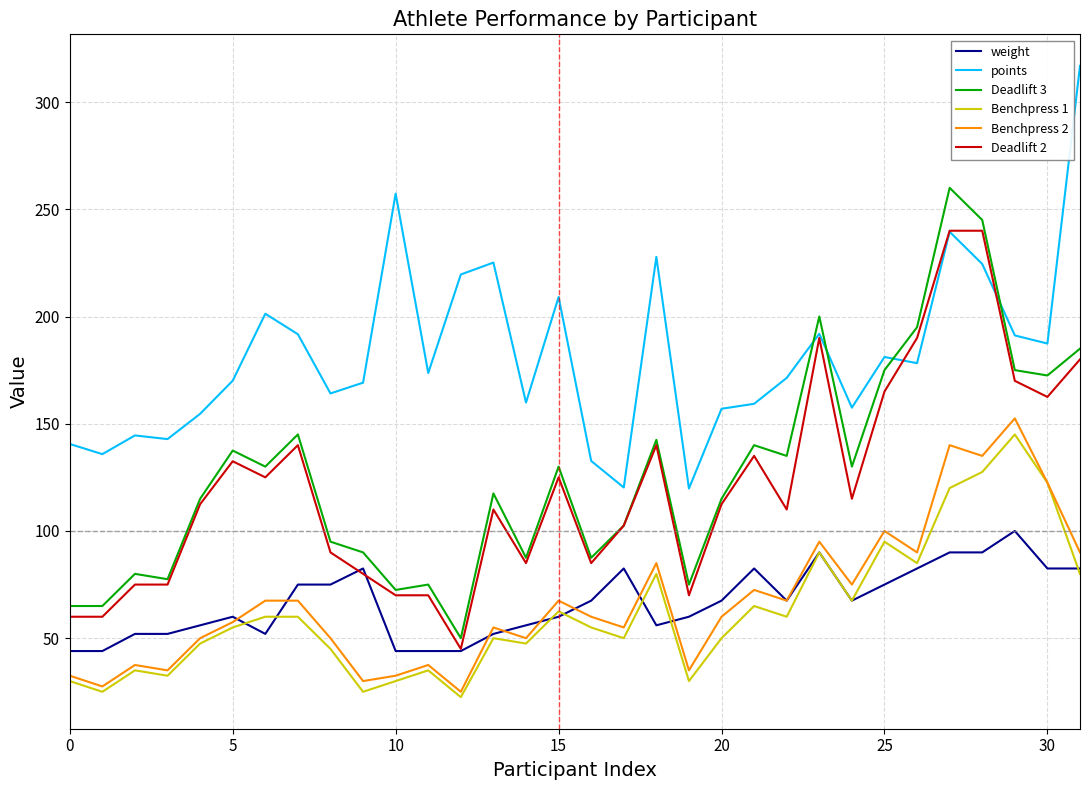

True or false: Benchpress 1 and Deadlift 2 cross at least once.

False